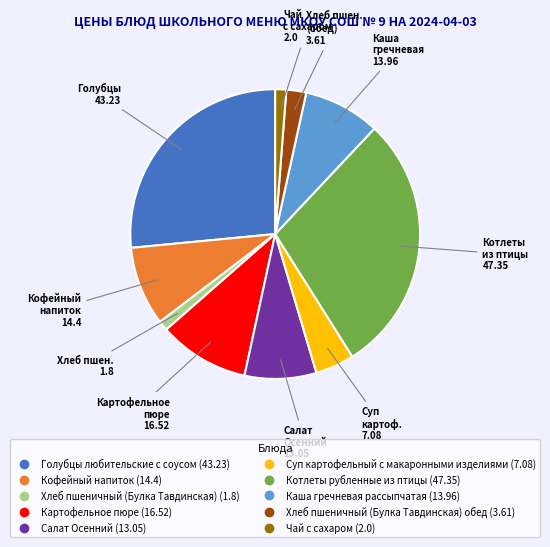

Is there any slice that represents more than half of the pie?

No